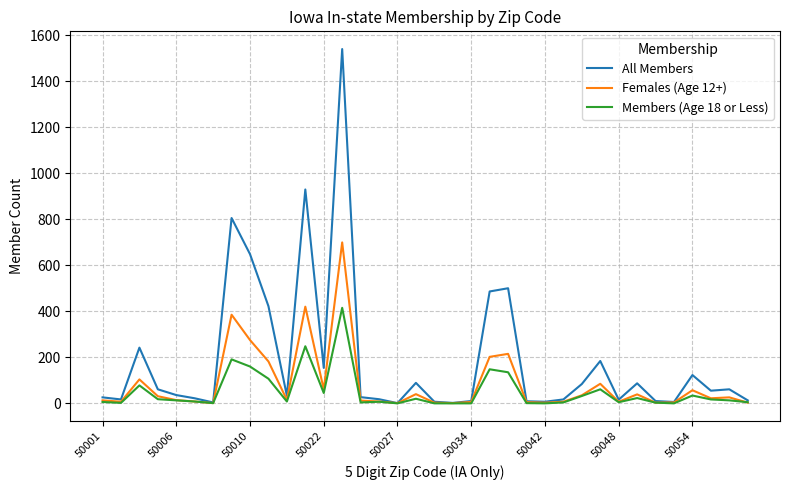

Which series has the largest total across all categories?

All Members